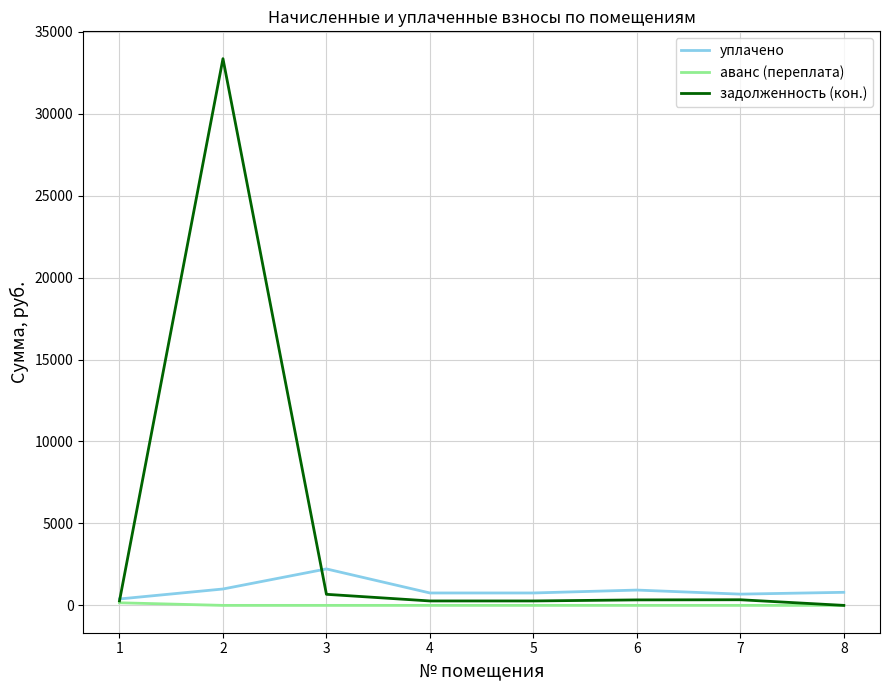

Which label corresponds to the largest value in the chart?

2